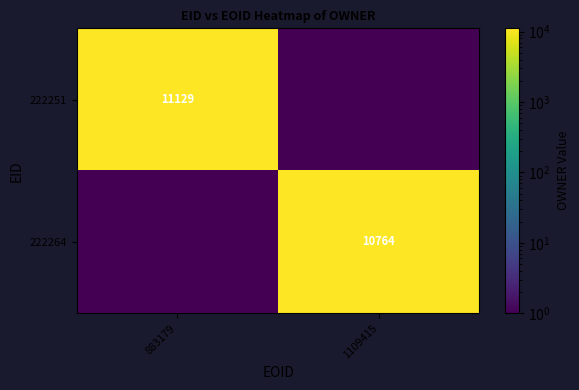

Is it true that 222264 equals 10764 at 1109415?

True